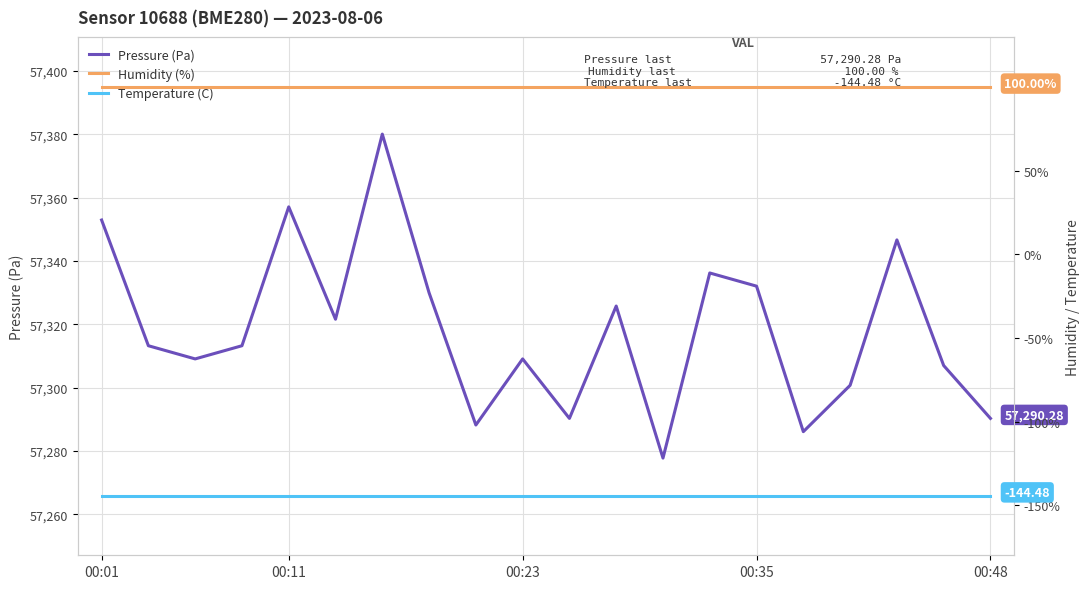

What position from the left is 00:35?

15